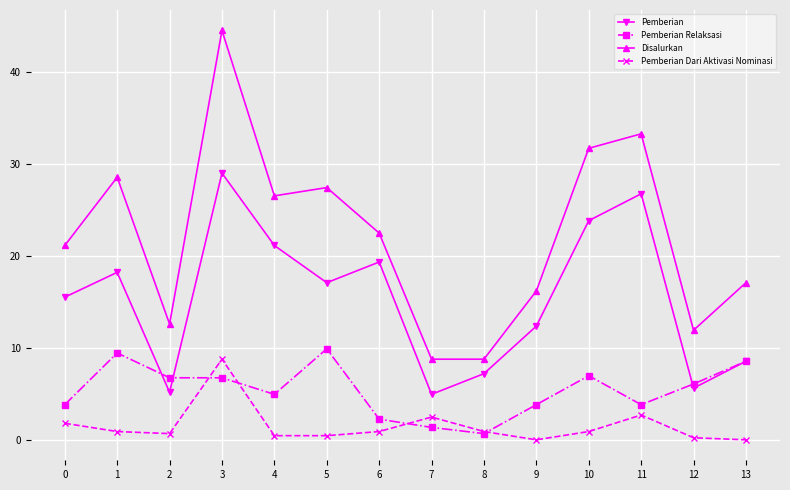

What are all the series names shown in the legend?

Pemberian, Pemberian Relaksasi, Disalurkan, Pemberian Dari Aktivasi Nominasi